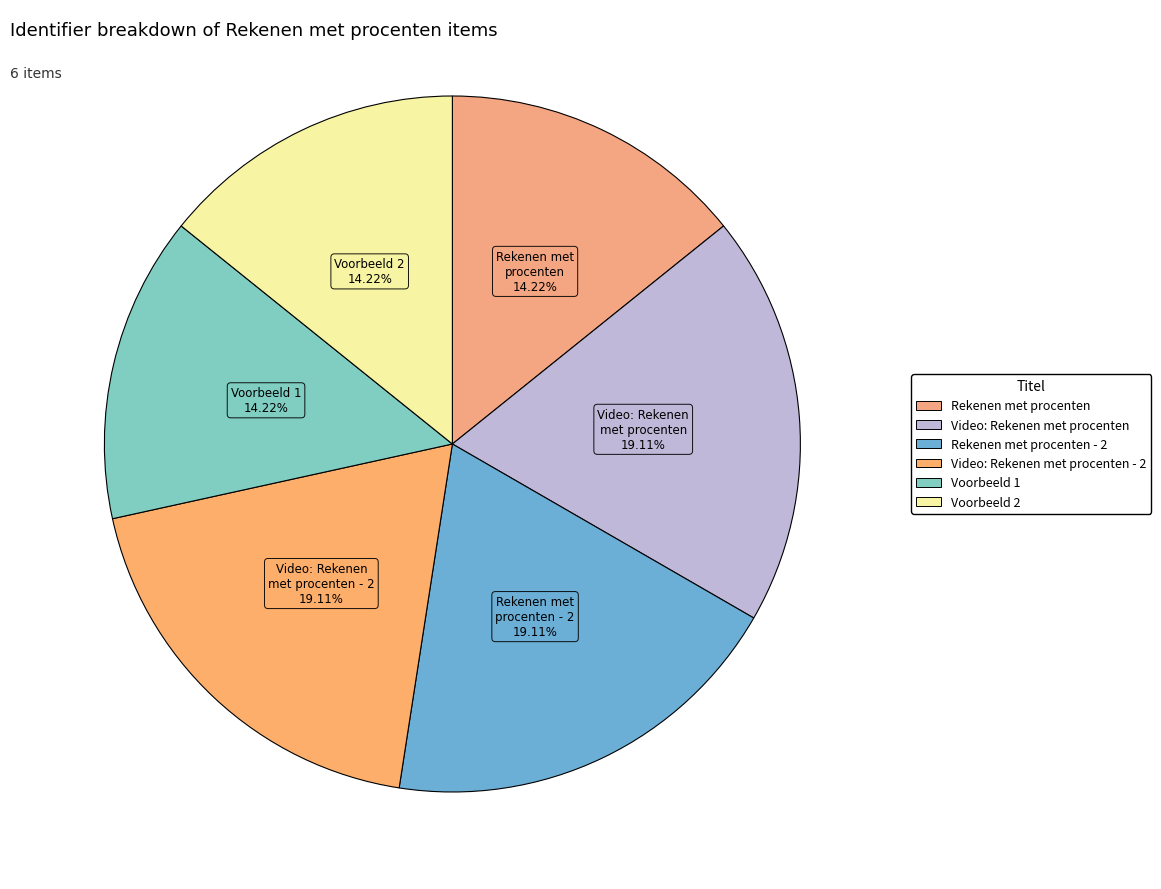

To the nearest percent, what is the difference between the largest and smallest slice percentages?

5%